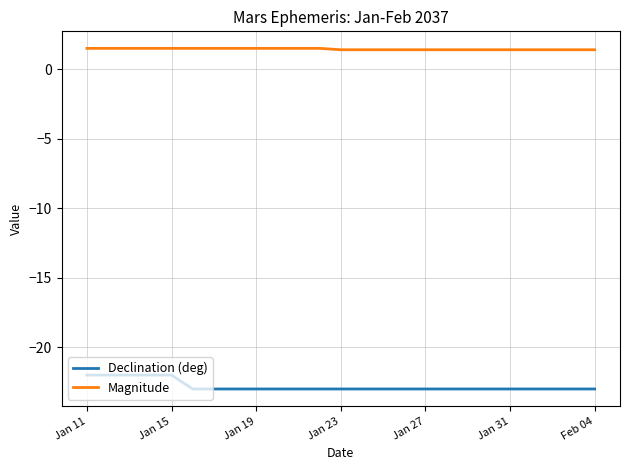

Which series has the largest total across all categories?

Magnitude